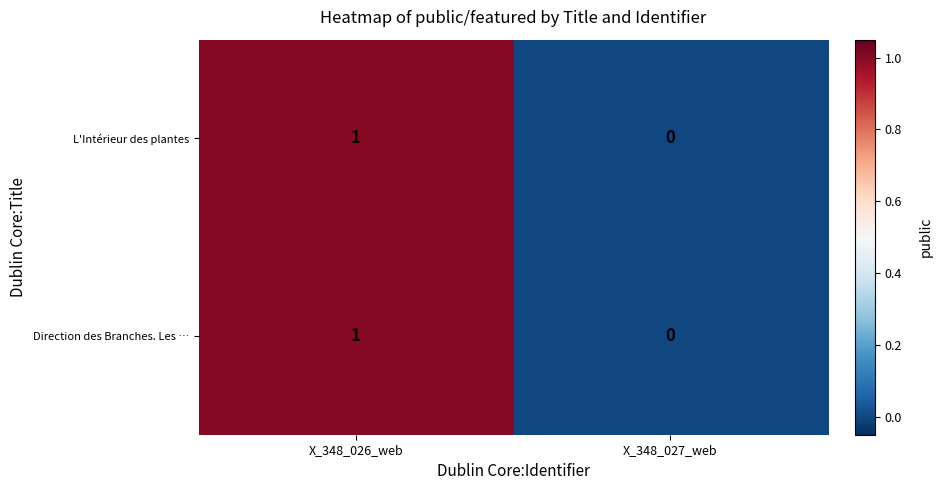

Reading left to right, extract all data points from this chart.

L'Intérieur des plantes: X_348_026_web=1	X_348_027_web=0
Direction des Branches. Les …: X_348_026_web=1	X_348_027_web=0